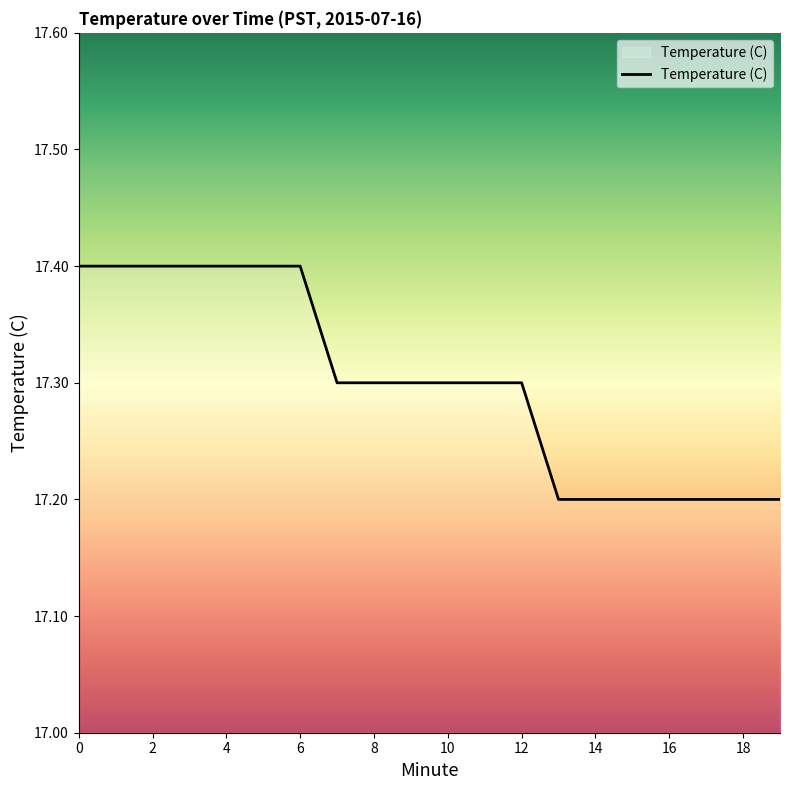

What is the greatest value displayed?

17.4